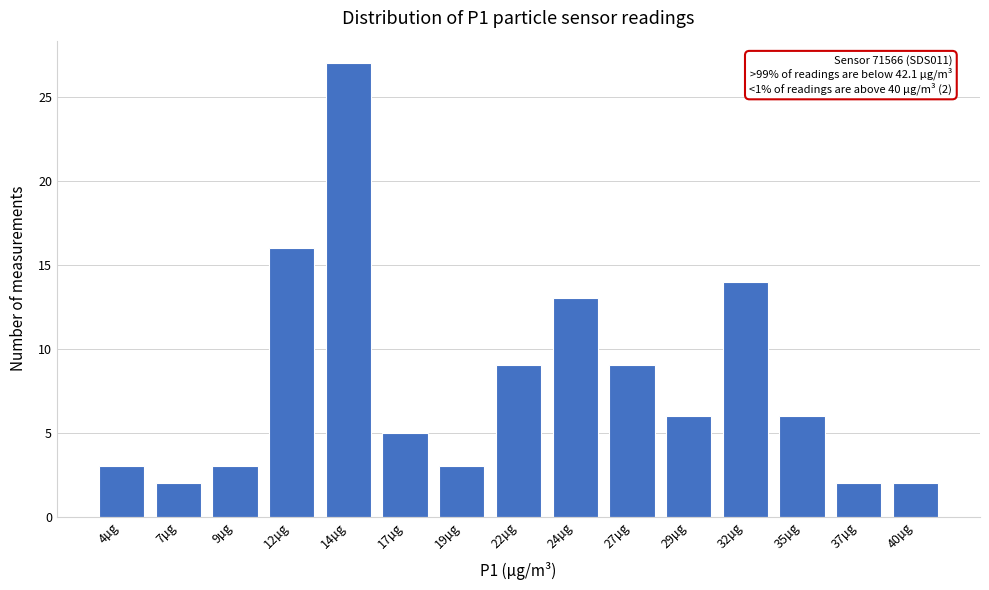

Reading right to left, list all the values displayed in this chart.

40µg=2	37µg=2	35µg=6	32µg=14	29µg=6	27µg=9	24µg=13	22µg=9	19µg=3	17µg=5	14µg=27	12µg=16	9µg=3	7µg=2	4µg=3